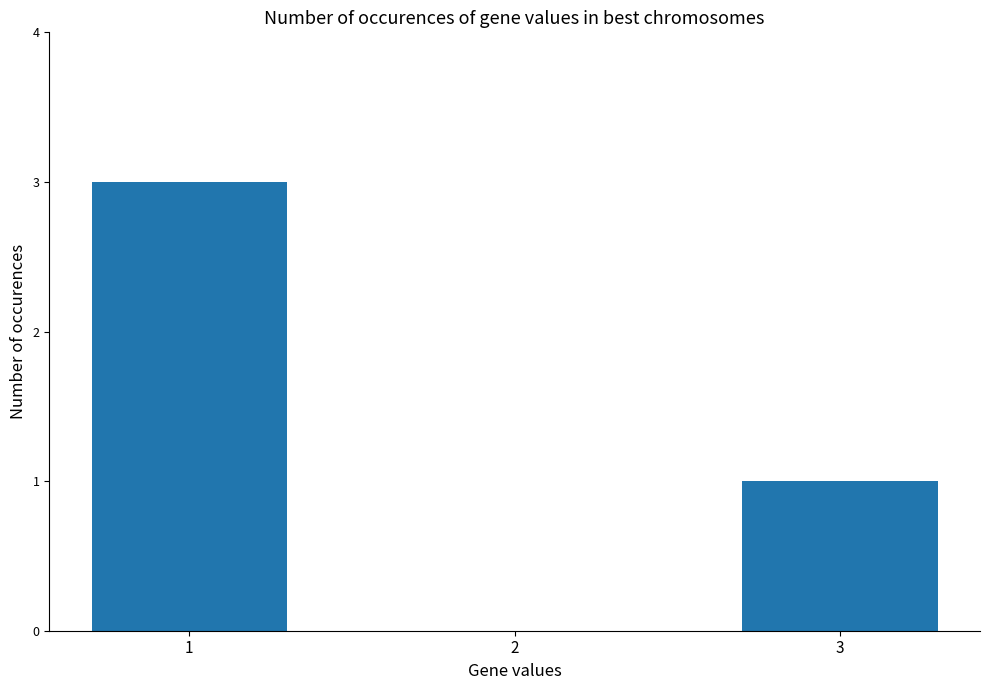

Does the chart contain stacked bars?

No